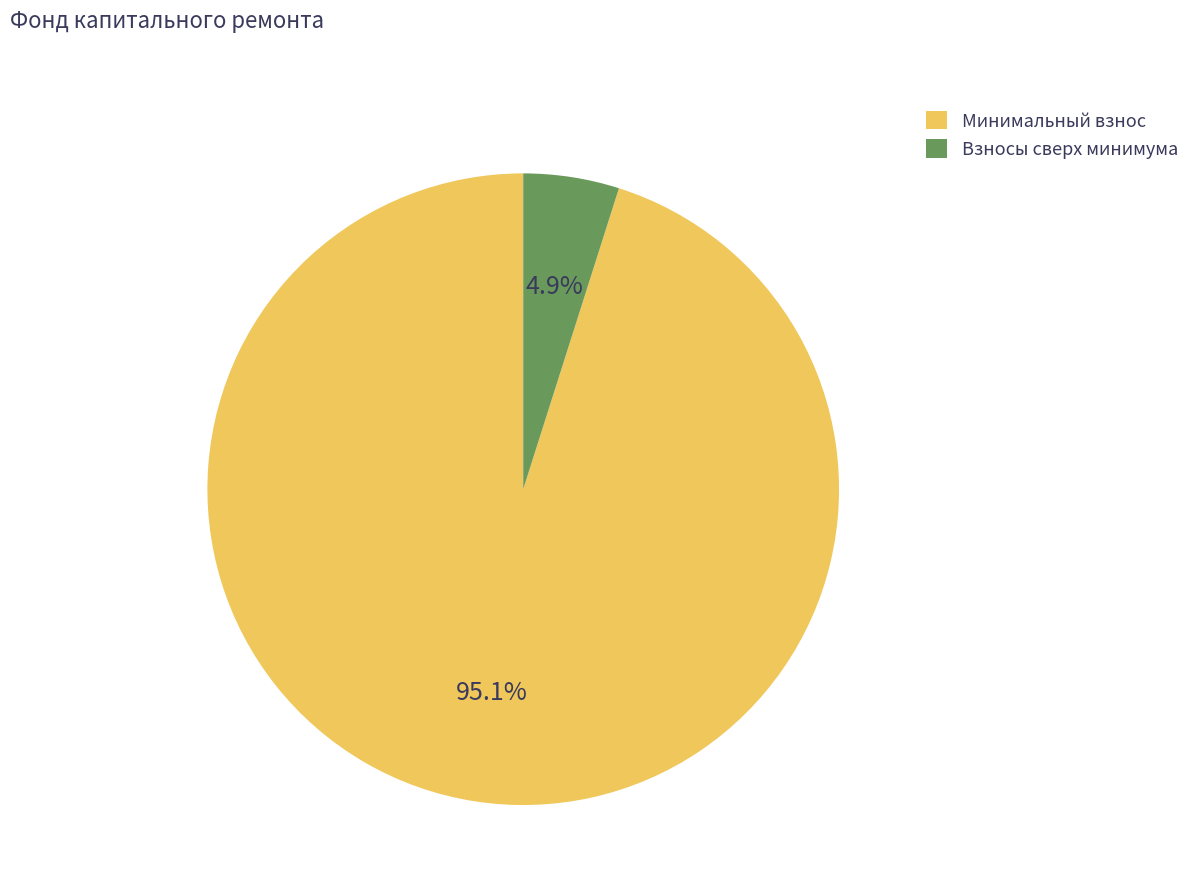

To the nearest percent, what is the difference between the largest and smallest slice percentages?

90%